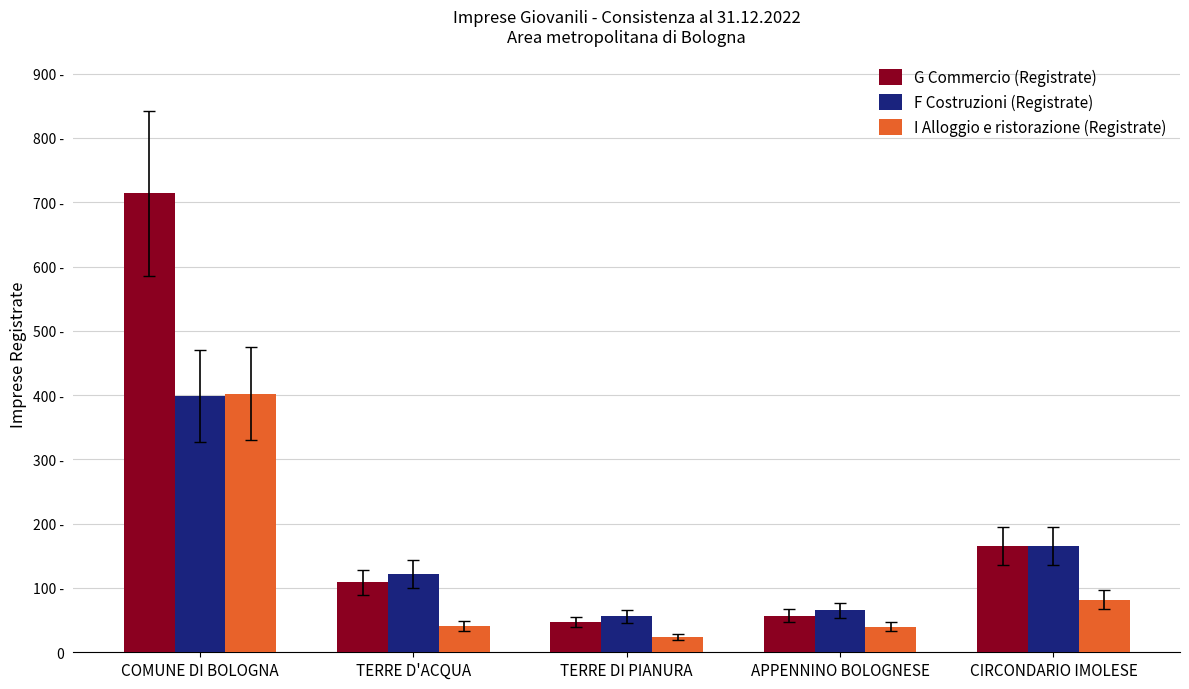

Reading left to right, list all the values displayed in this chart.

G Commercio (Registrate): COMUNE DI BOLOGNA=714	TERRE D'ACQUA=109	TERRE DI PIANURA=47	APPENNINO BOLOGNESE=57	CIRCONDARIO IMOLESE=165
F Costruzioni (Registrate): COMUNE DI BOLOGNA=399	TERRE D'ACQUA=122	TERRE DI PIANURA=56	APPENNINO BOLOGNESE=65	CIRCONDARIO IMOLESE=165
I Alloggio e ristorazione (Registrate): COMUNE DI BOLOGNA=402	TERRE D'ACQUA=41	TERRE DI PIANURA=24	APPENNINO BOLOGNESE=40	CIRCONDARIO IMOLESE=82